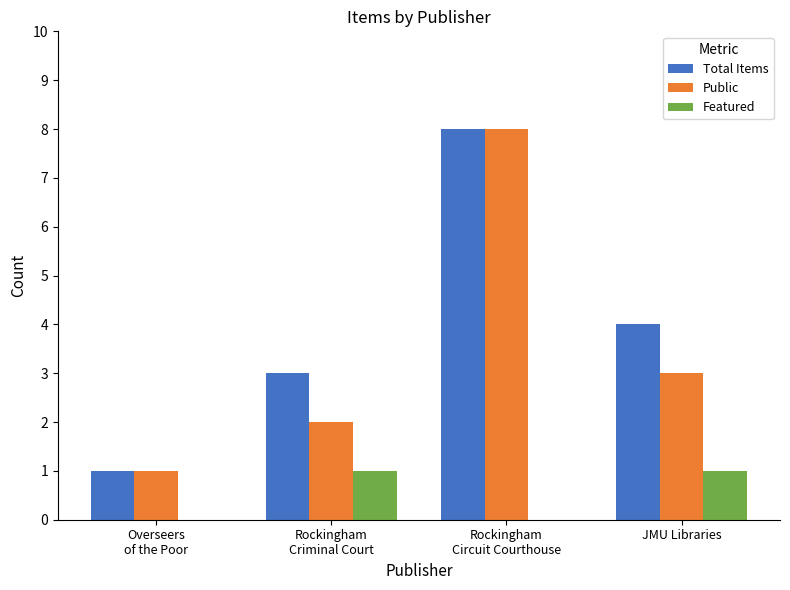

Reading right to left, what are all the values shown in this chart?

Total Items: 4	8	3	1
Public: 3	8	2	1
Featured: 1	0	1	0